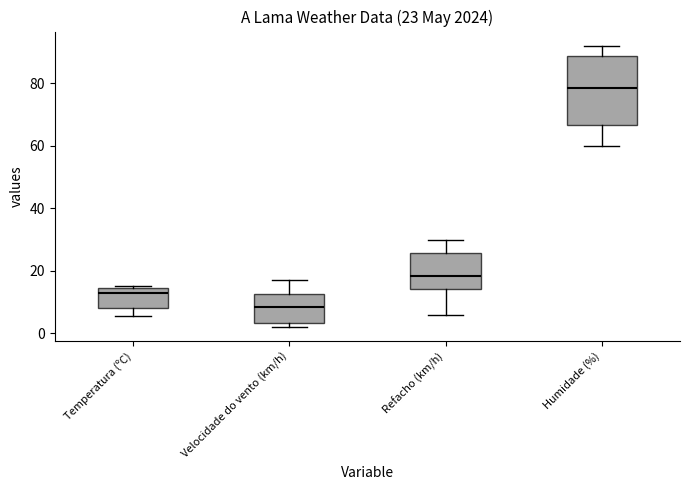

Which box's median line is the highest?

Humidade (%)